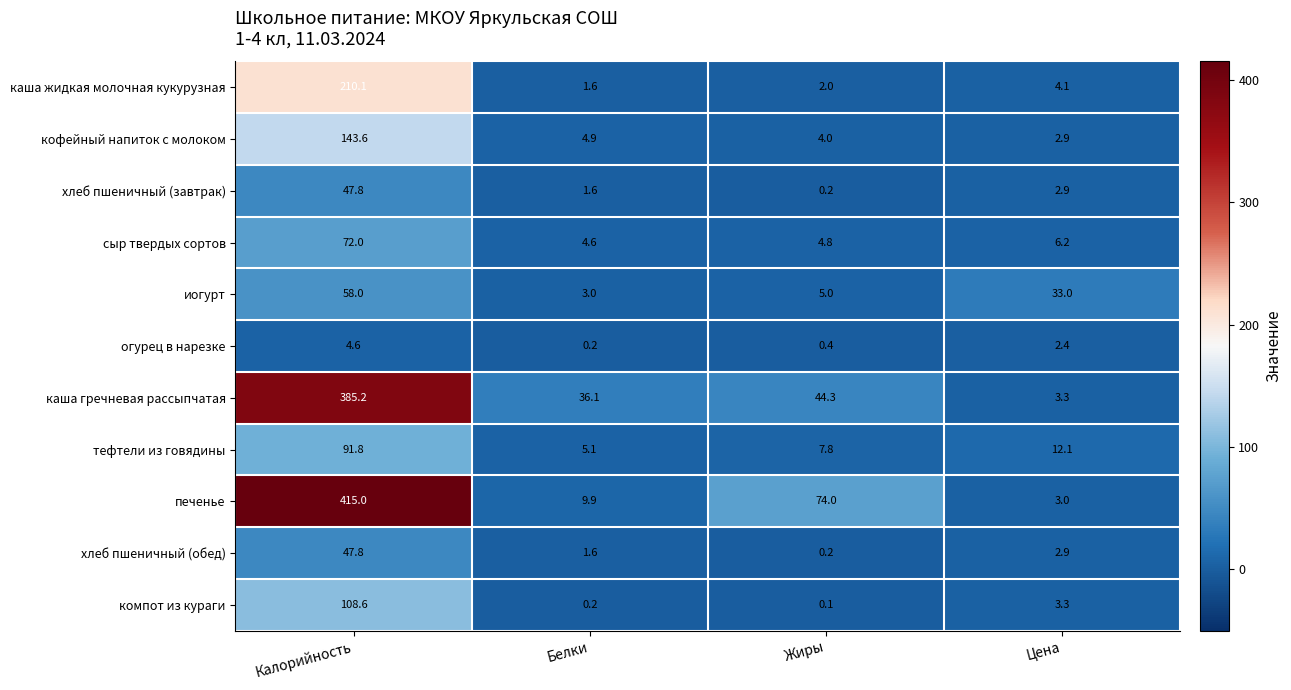

How many distinct data groups are displayed?

11